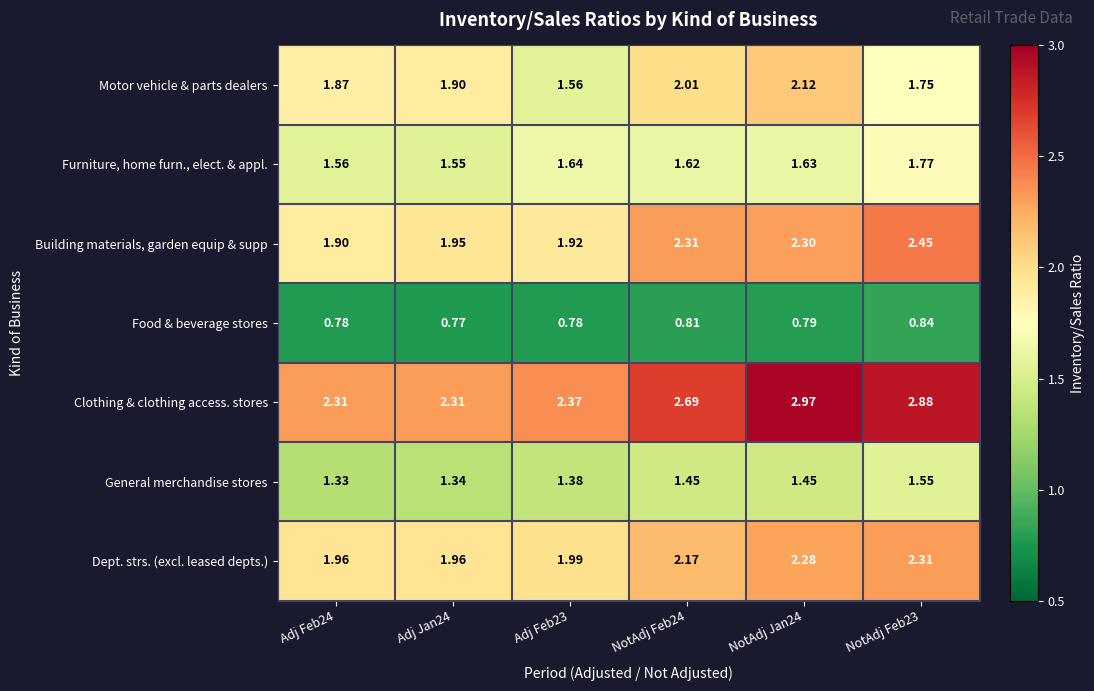

Which series has the largest total across all categories?

Clothing & clothing access. stores